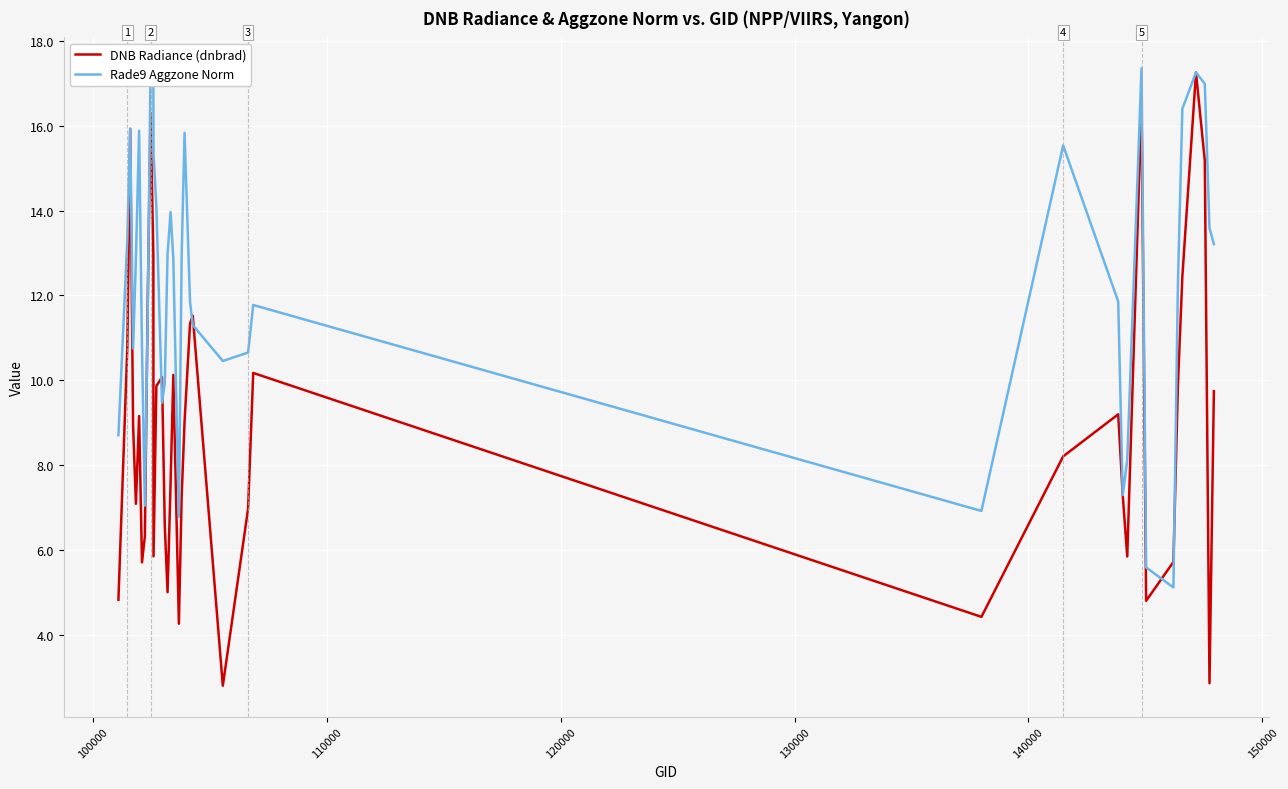

What is the greatest value displayed?

17.4